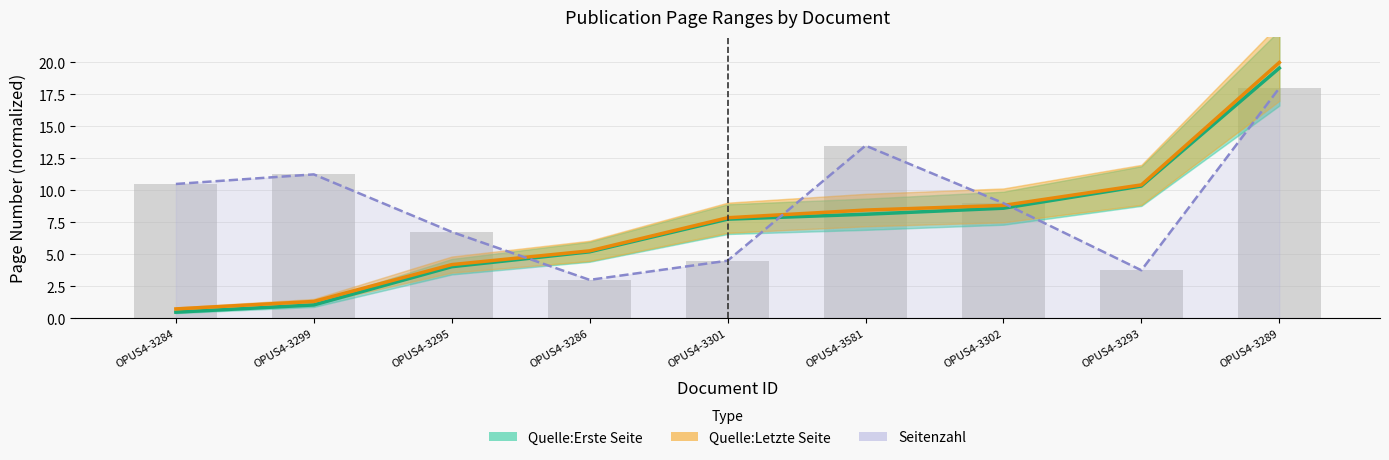

How many data points in Quelle:Erste Seite are less than 7?

4